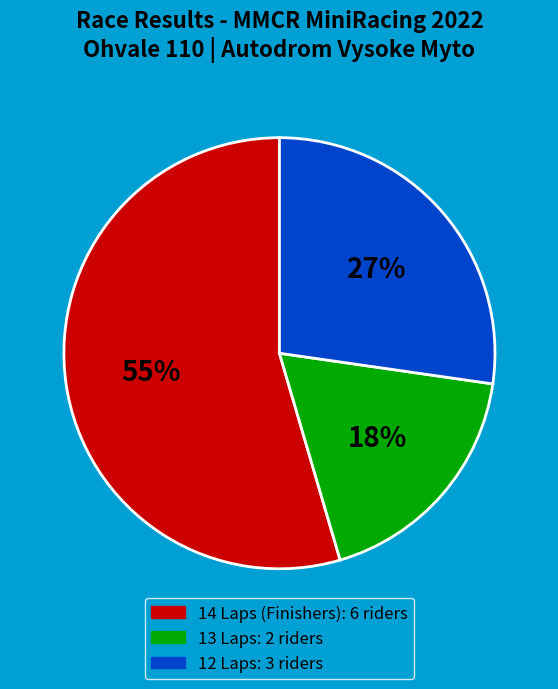

Is there a majority slice in this chart?

Yes